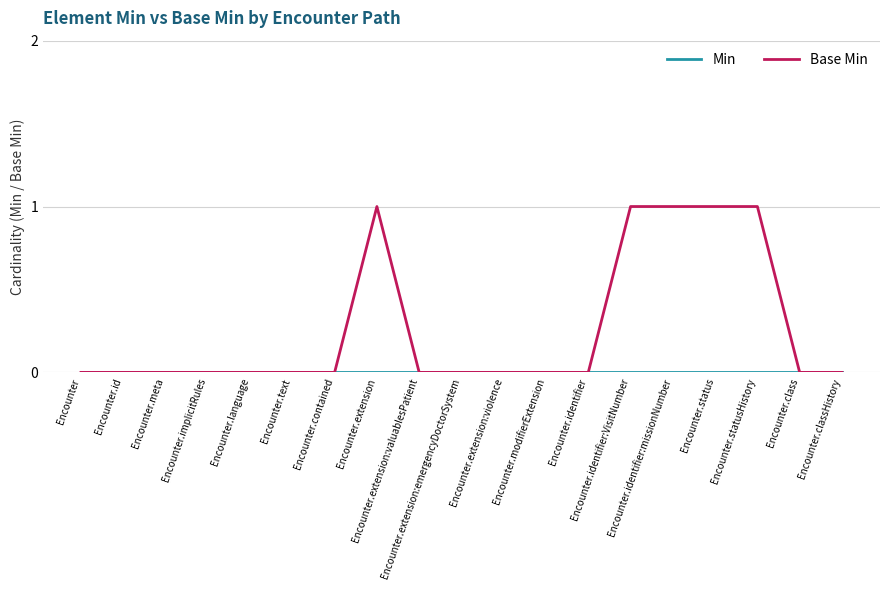

True or false: Base Min has a value of 0 at Encounter.extension:violence.

True